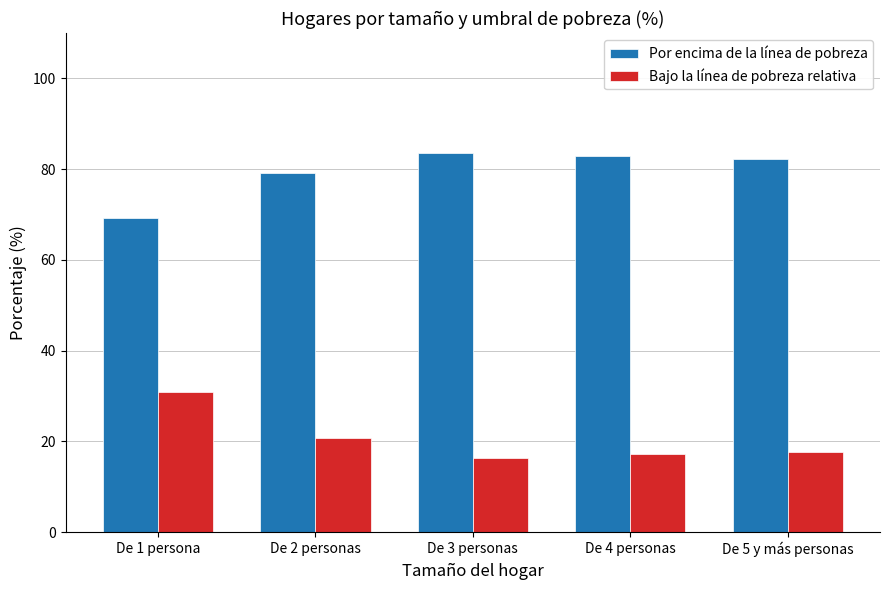

What is the difference between the second highest and minimum values in the Bajo la línea de pobreza relativa series?

4.4